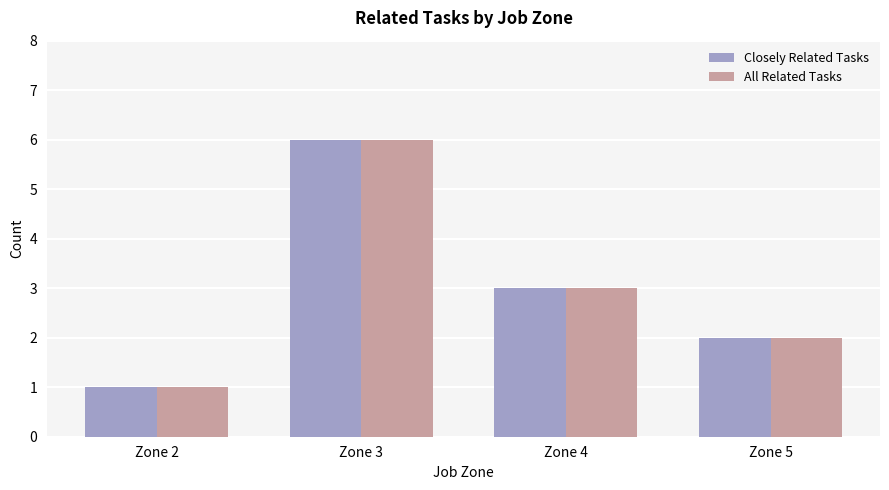

How many bars are there in each group?

2